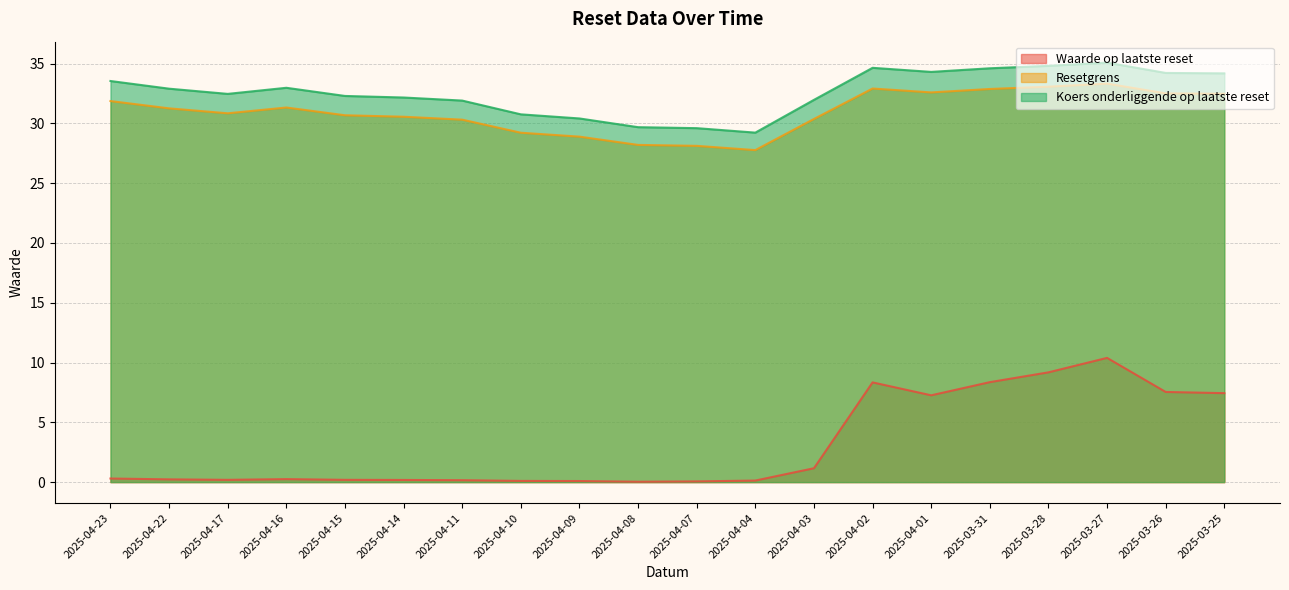

Does the chart display data point markers on the line(s)?

No